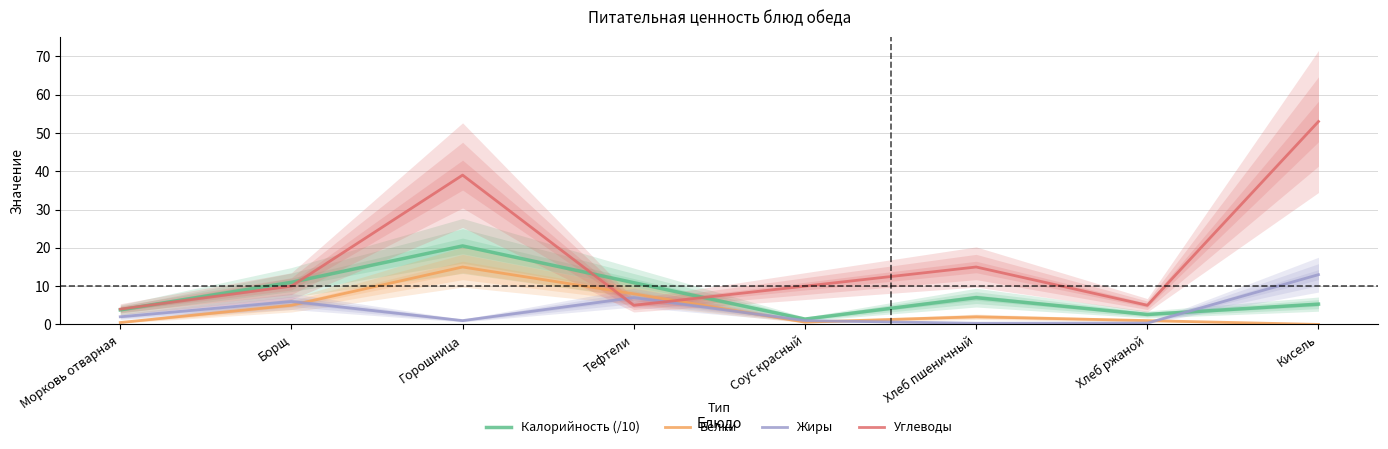

Rank the series by their maximum value, from highest to lowest.

Углеводы, Калорийность (/10), Белки, Жиры